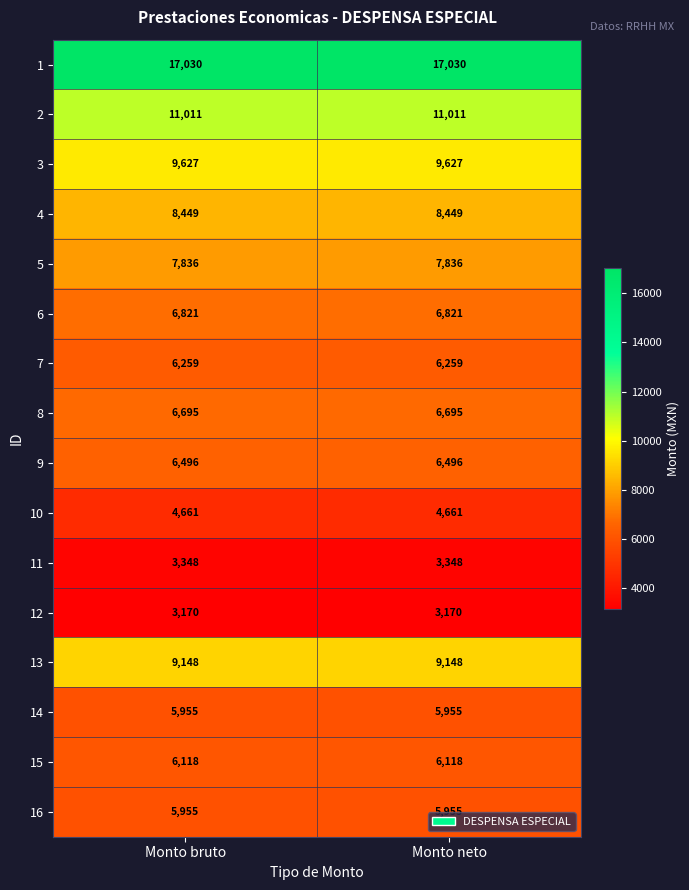

The value of 1 at Monto bruto is 4918. True or false?

False